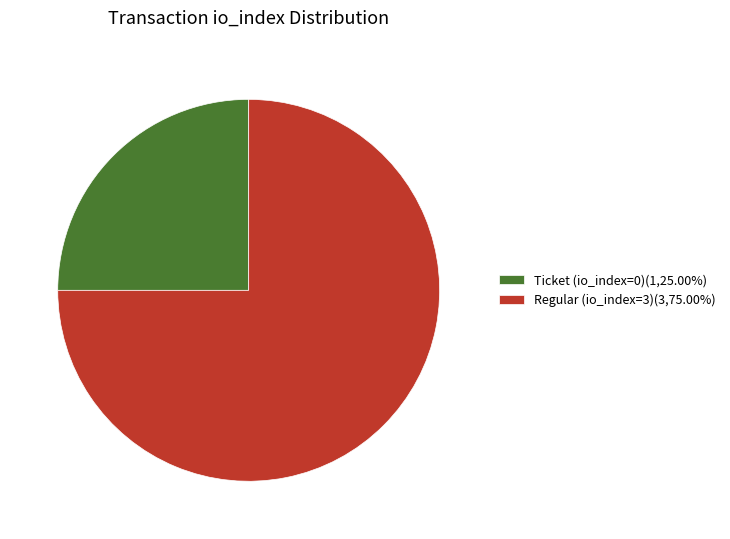

Is it true that Regular (io_index=3) is 75% of the pie?

True